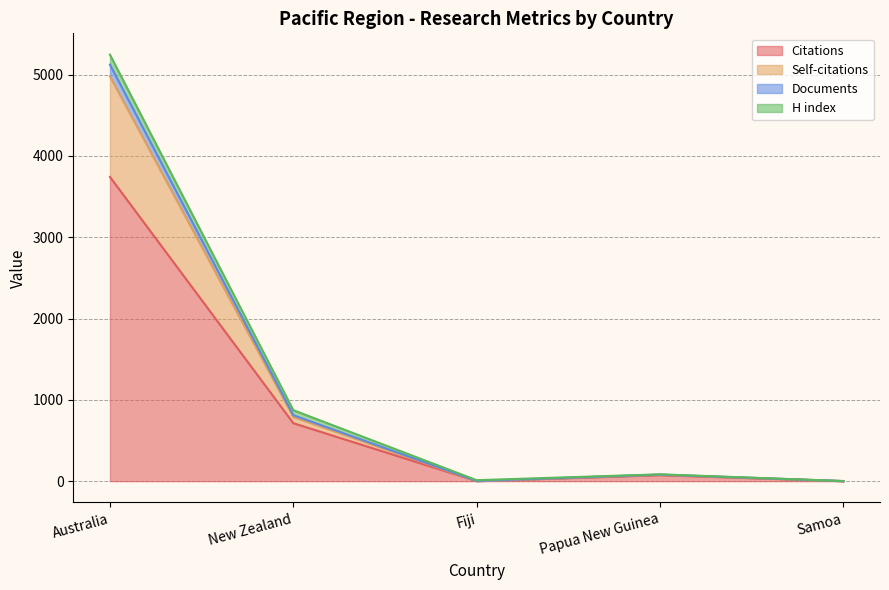

True or false: Documents and Self-citations cross at least once.

False